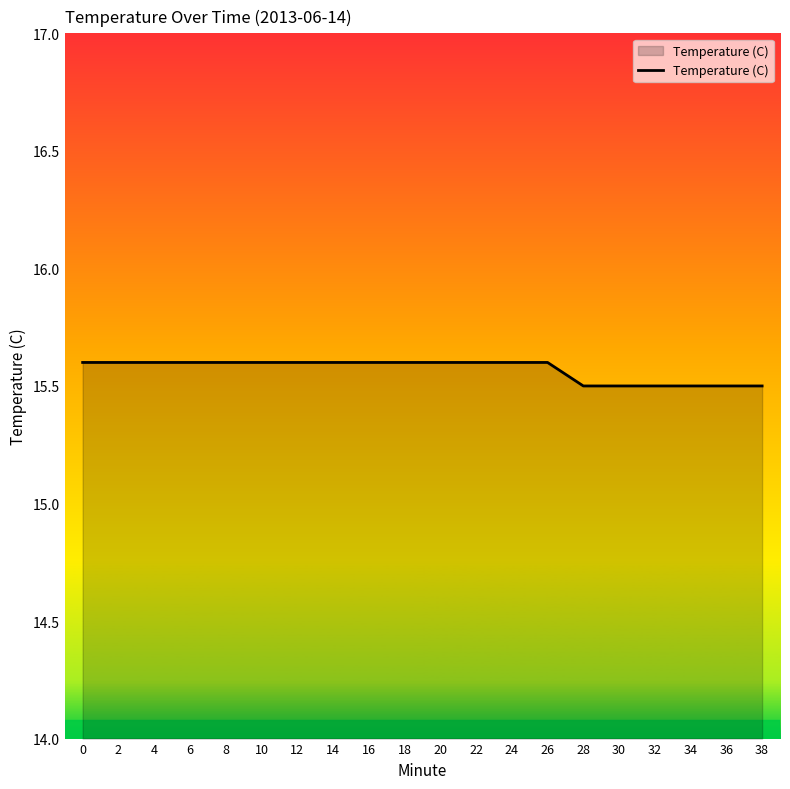

What is the average value?

15.6